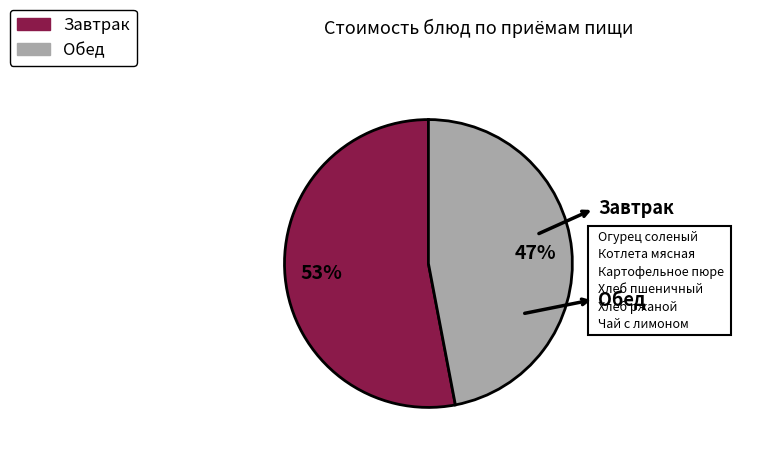

To the nearest percent, what is the average slice percentage?

50%